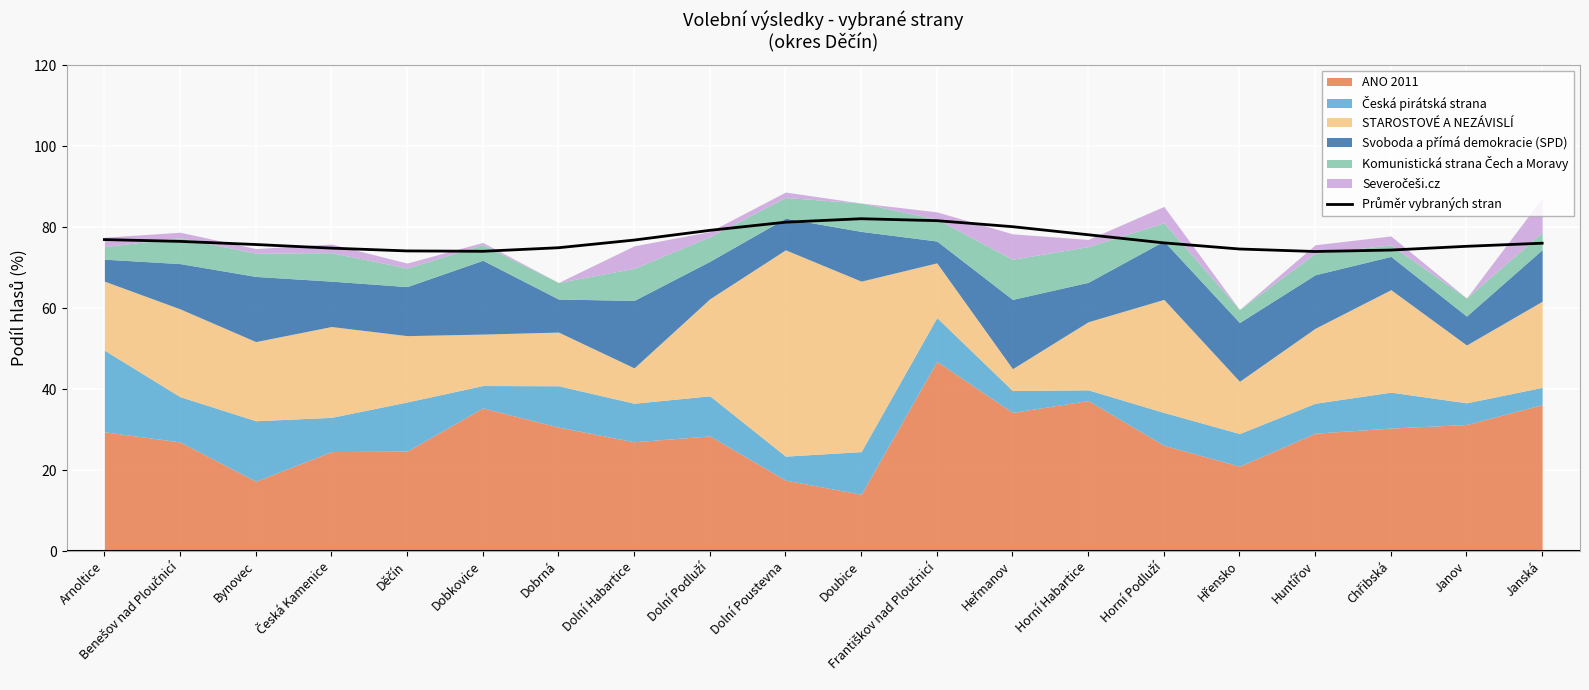

The chart shows a value of 76.5 at Benešov nad Ploučnicí. True or false?

True